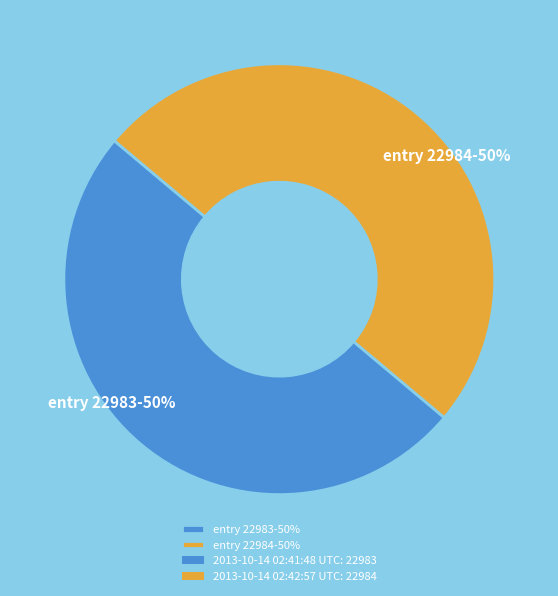

Do entry 22983-50% and entry 22984-50% together represent more than half of the pie?

Yes